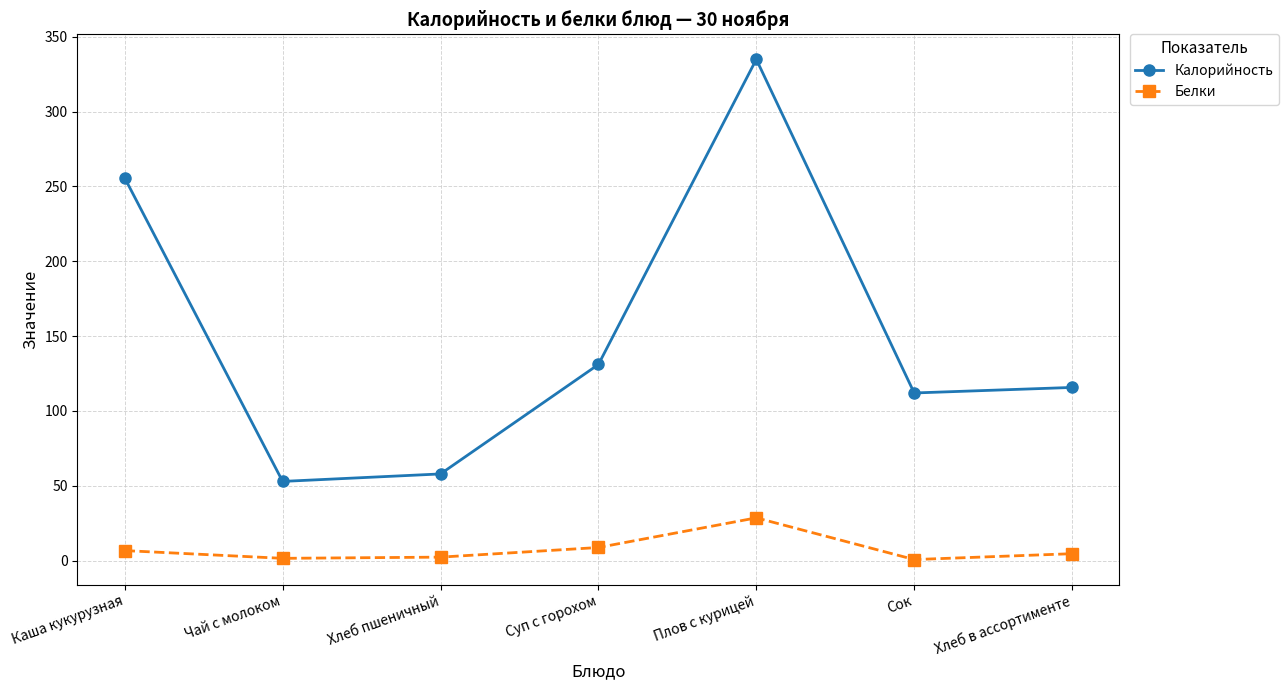

What is the difference between the second highest and second lowest values in the Калорийность series?

197.7